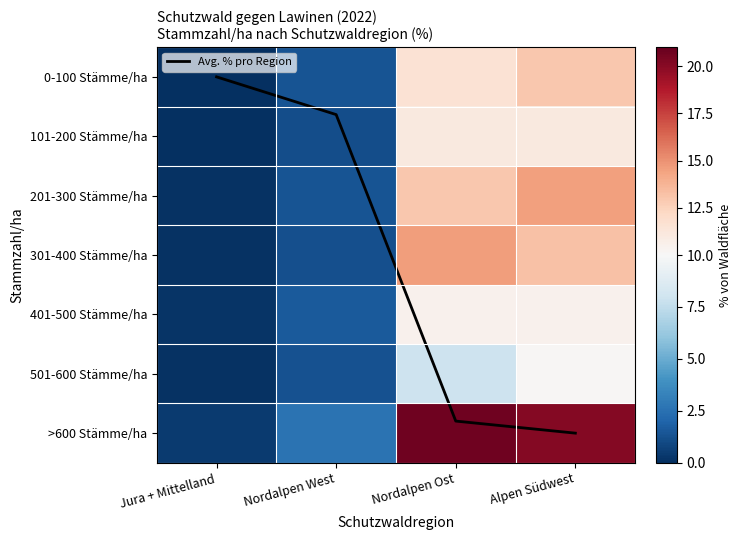

What is the difference between the 0-100 Stämme/ha values at Alpen Südwest and Nordalpen West?

11.6